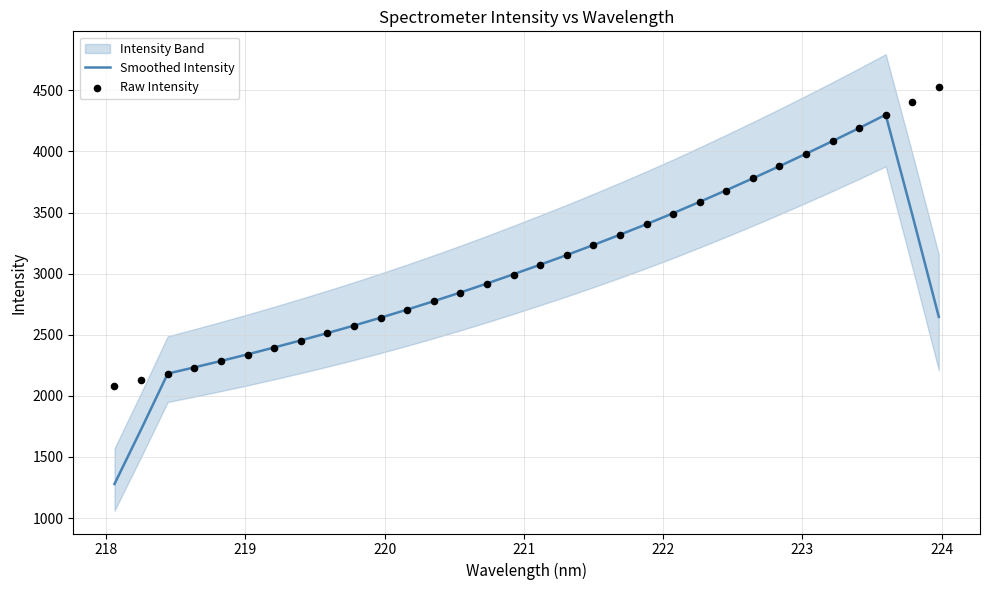

Which series has the largest total across all categories?

Raw Intensity